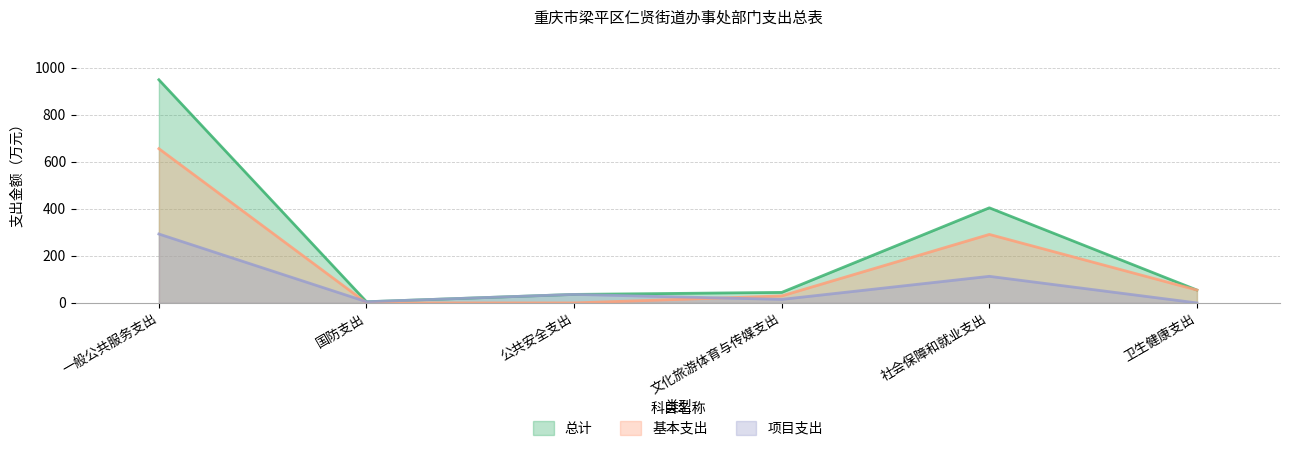

How many lines are shown in the chart?

3